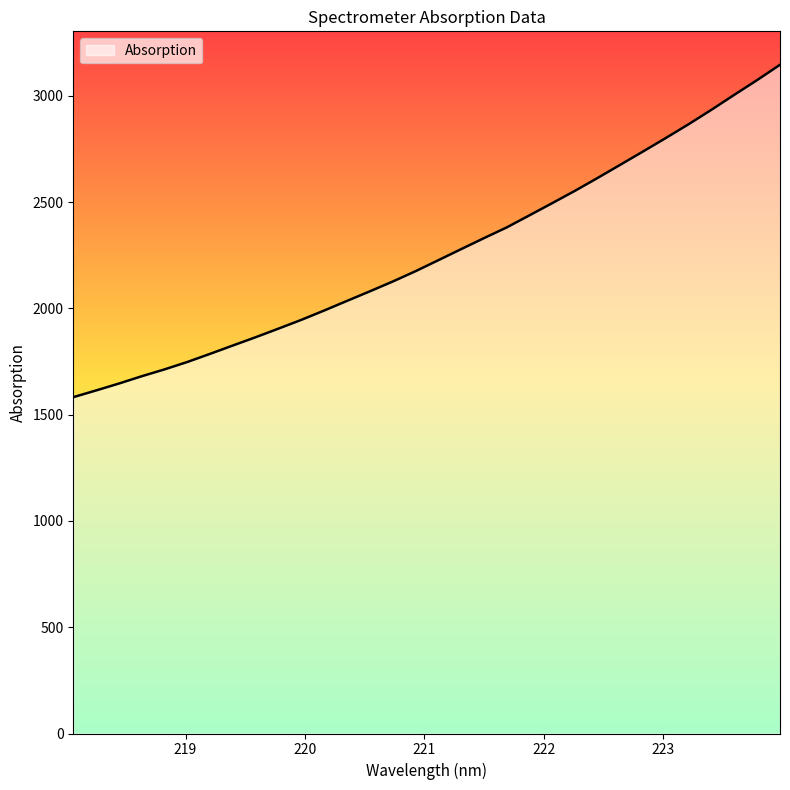

What is the minimum value shown in the chart?

1582.6